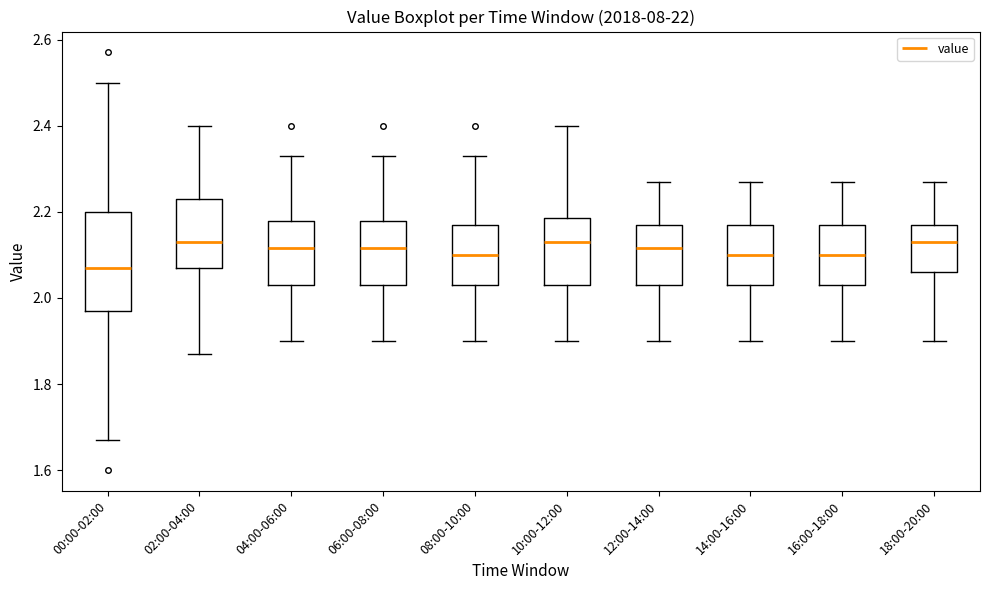

Which box has the lowest median line?

00:00-02:00